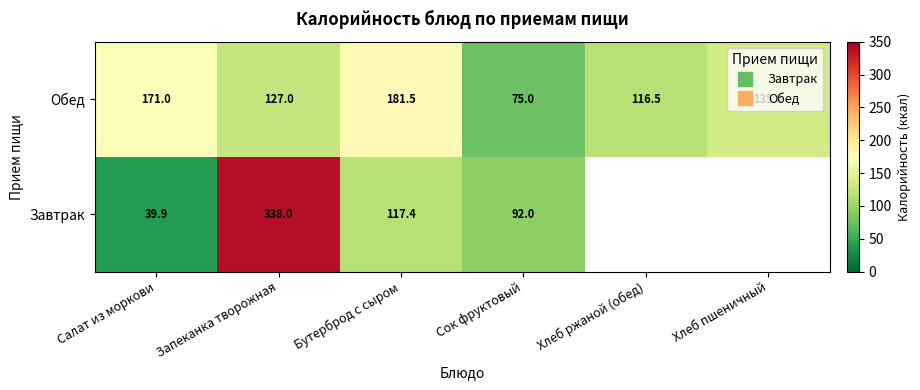

The Обед series shows 157.3 at Хлеб ржаной (обед). True or false?

False